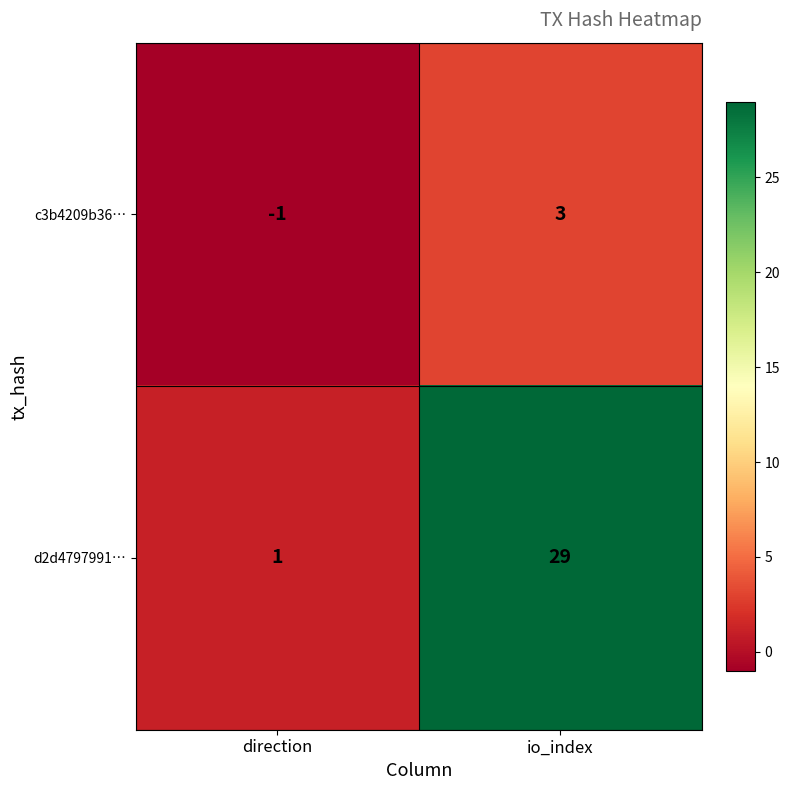

Reading right to left, extract all data points from this chart.

c3b4209b36…: 3	-1
d2d4797991…: 29	1